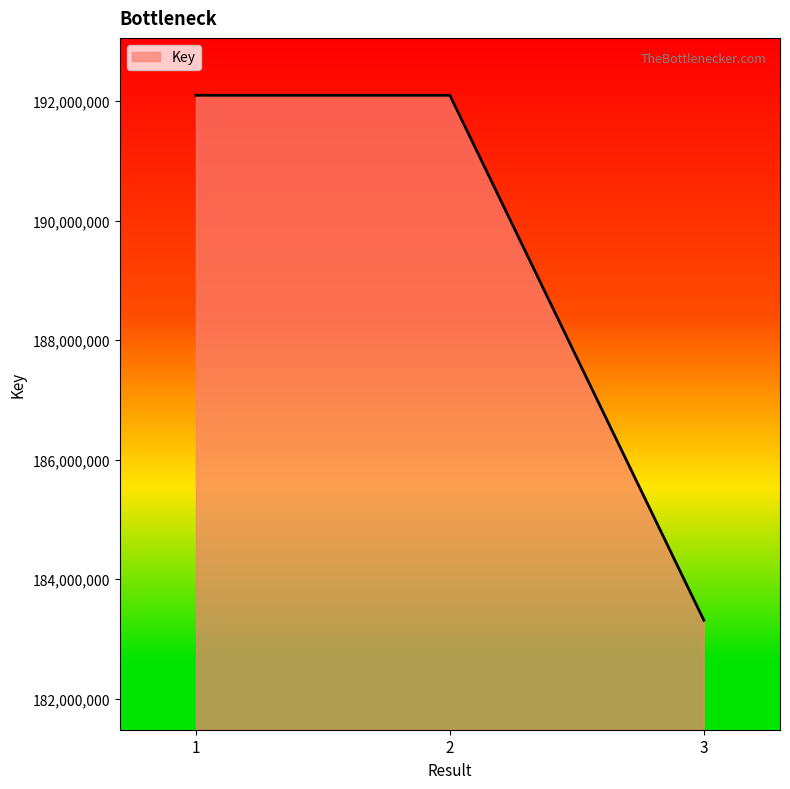

What is the change in value from 1 to 3?

-8784718